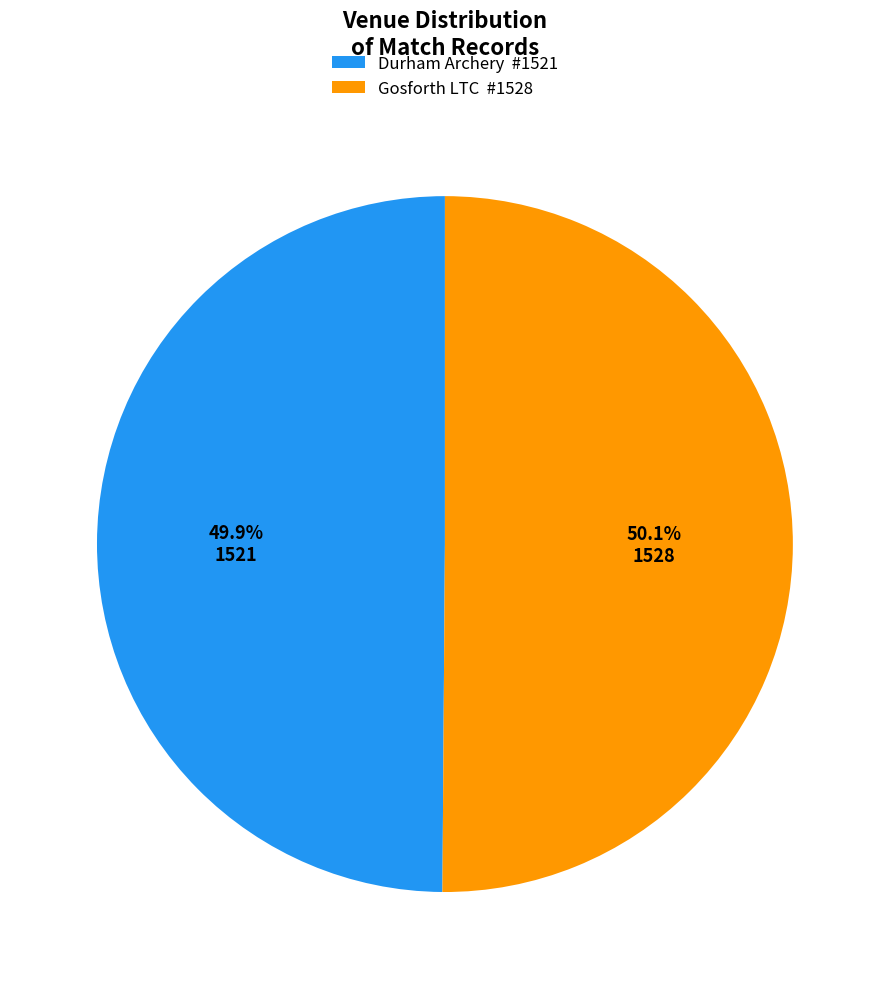

Combined, what portion of the pie is Durham Archery and Gosforth LTC?

100.0%